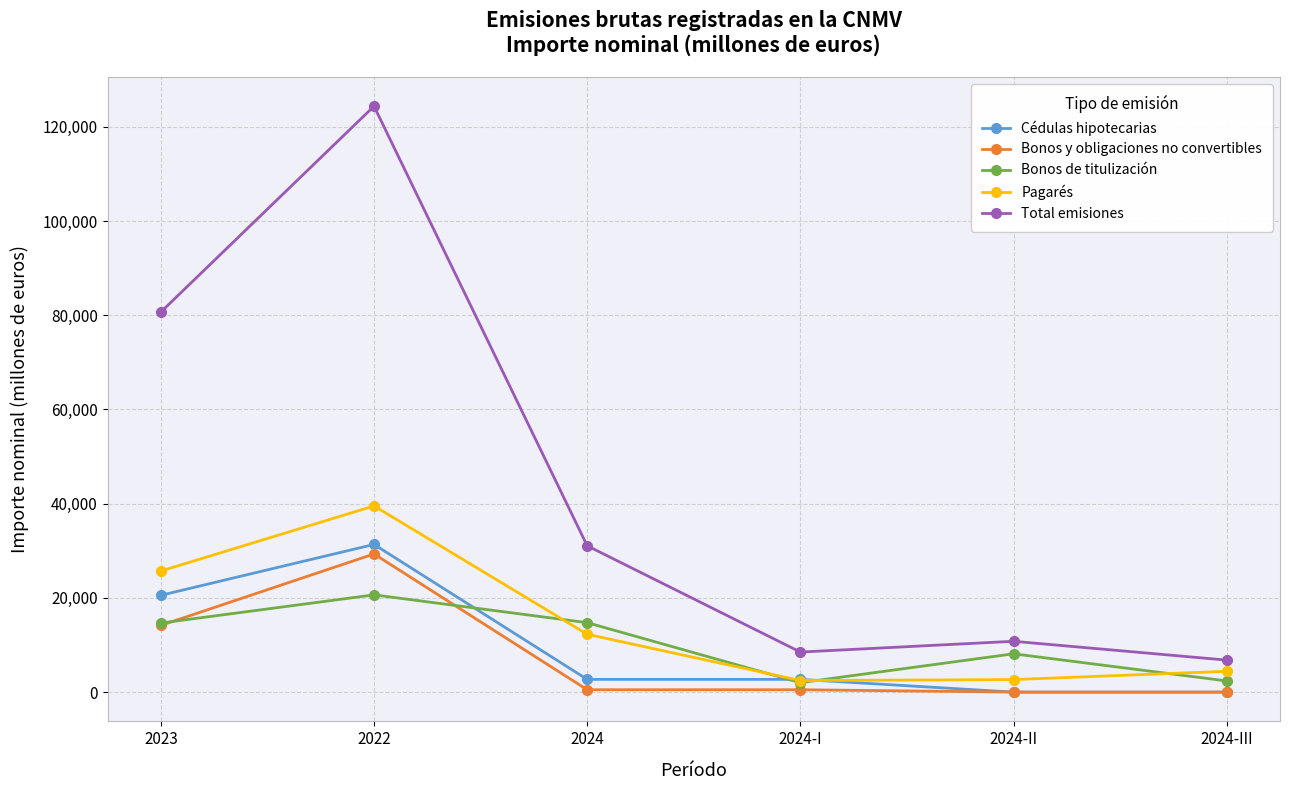

What is the label of the 3rd point from the left?

2024